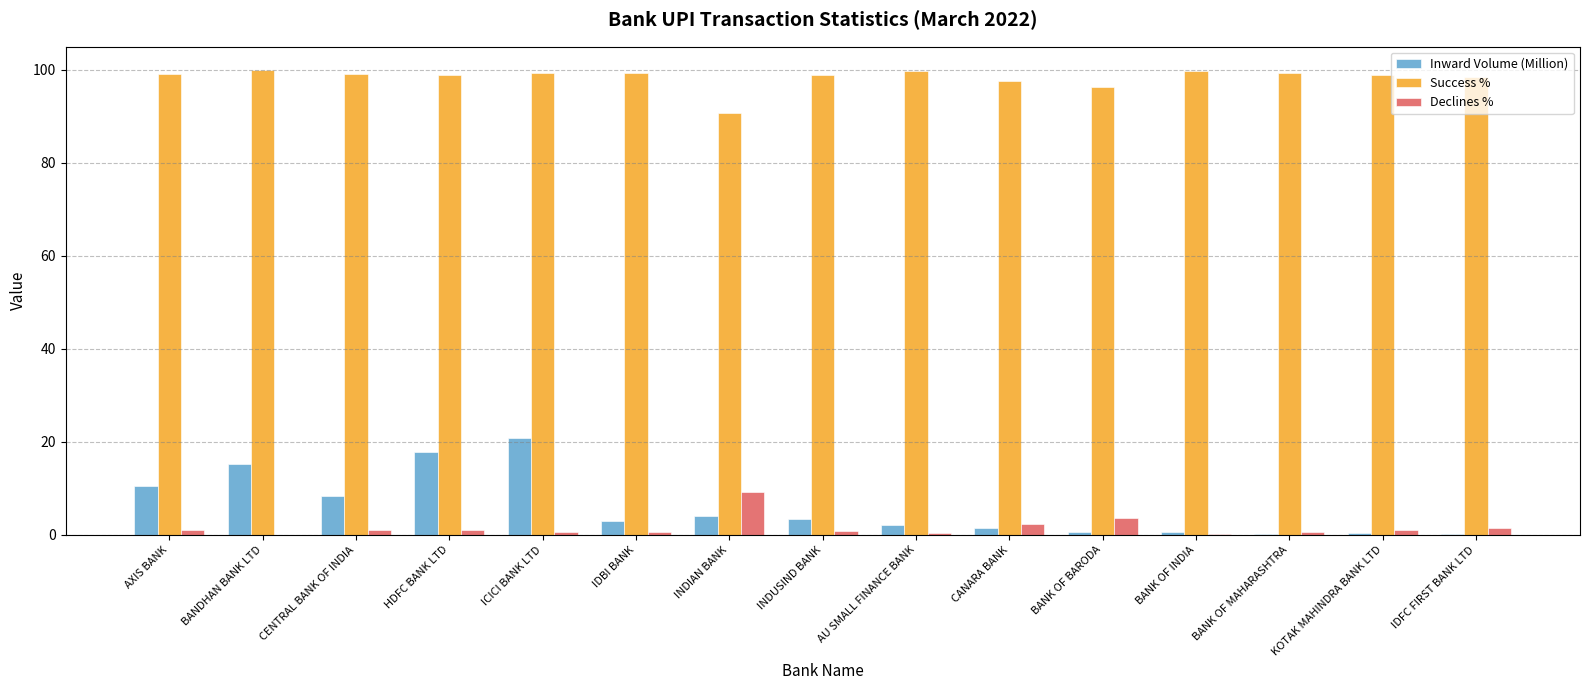

True or false: Inward Volume (Million) has a value of 27.0 at HDFC BANK LTD.

False